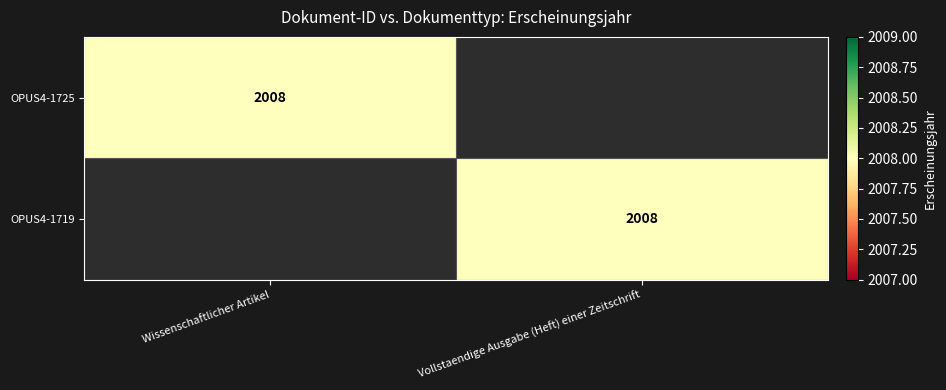

The OPUS4-1725 series shows 3497 at Wissenschaftlicher Artikel. True or false?

False